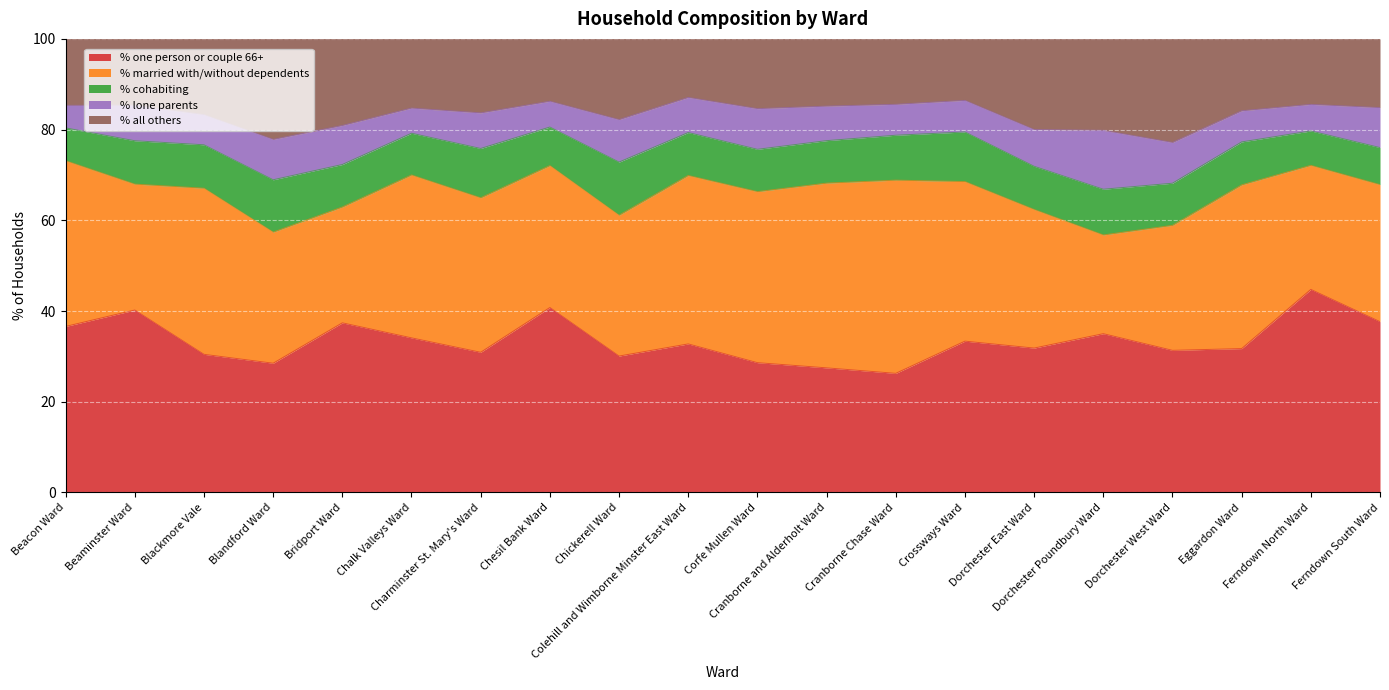

What is the lowest value of the % lone parents series?

5.0